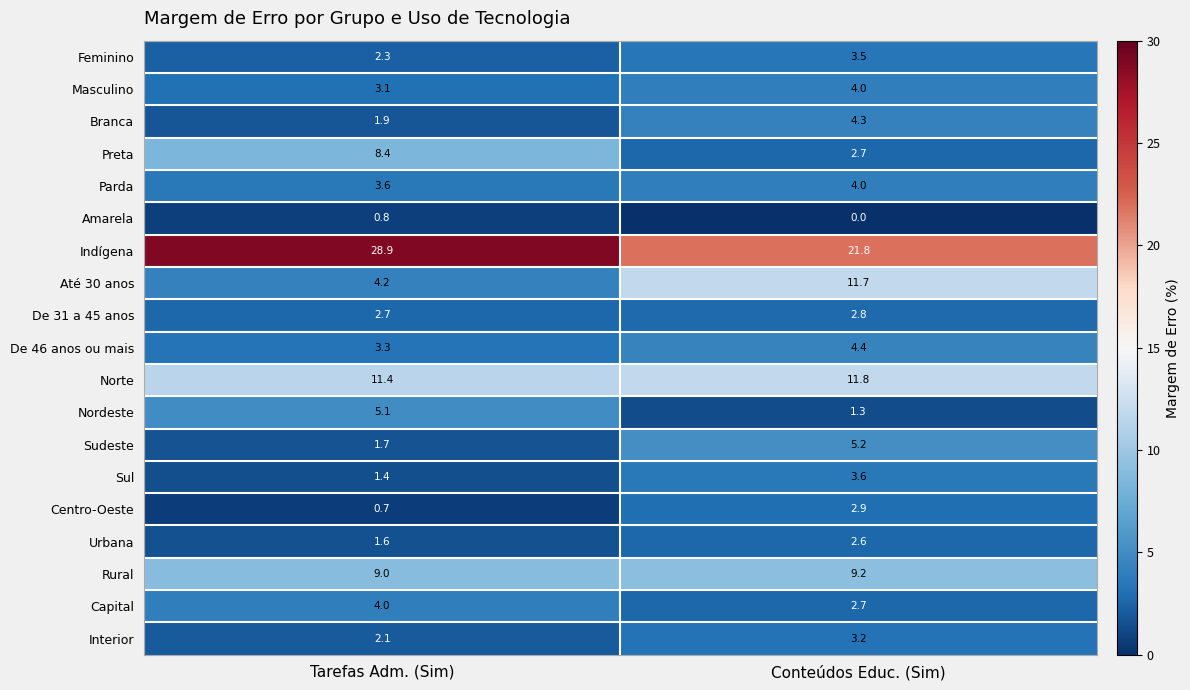

What is the difference between the Branca values at Tarefas Adm. (Sim) and Conteúdos Educ. (Sim)?

2.4